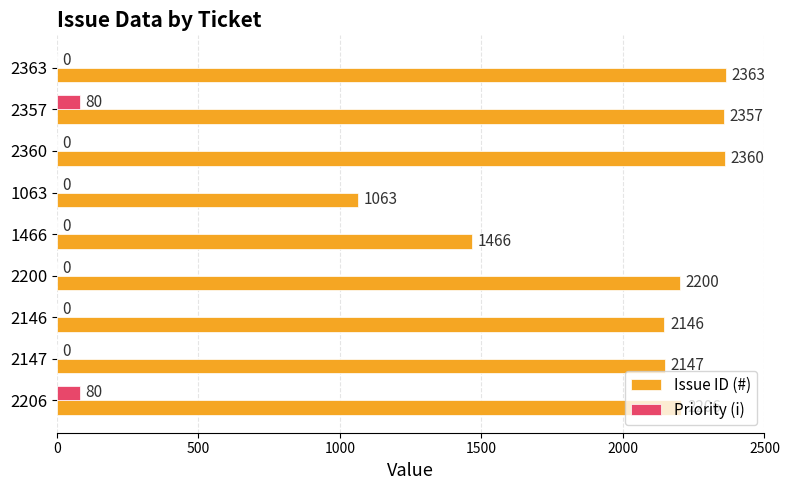

Which category has the highest value in the Issue ID (#) series?

2363